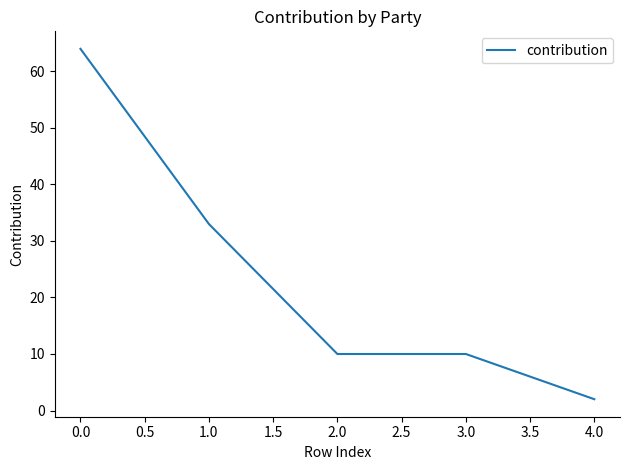

Between 4.0 and 3.0, which is larger?

3.0